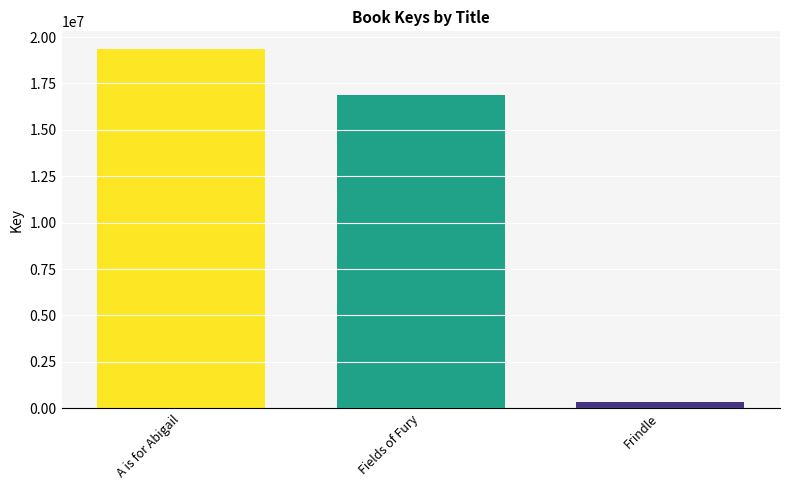

What is the approximate value at Fields of Fury?

16857214